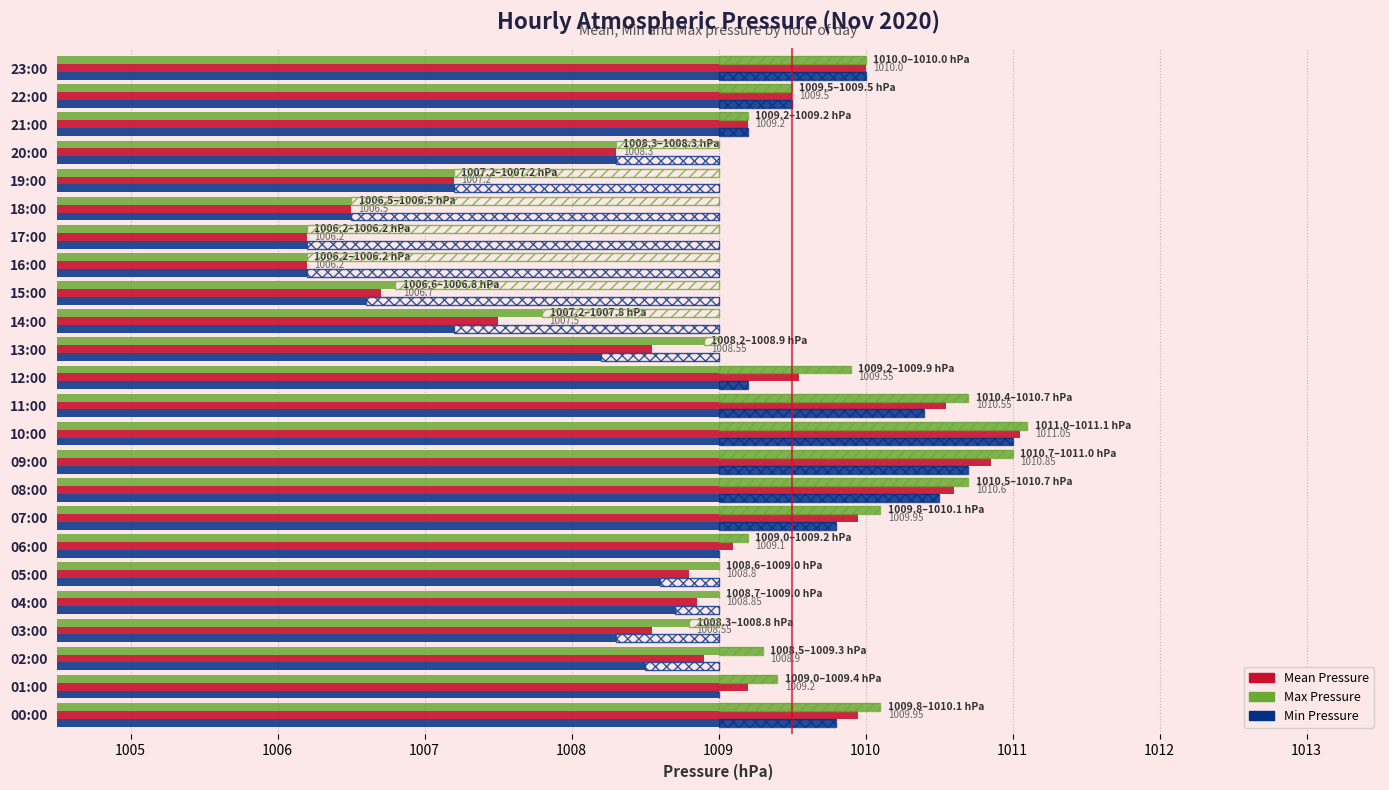

At how many categories does at least one series exceed 1006?

24